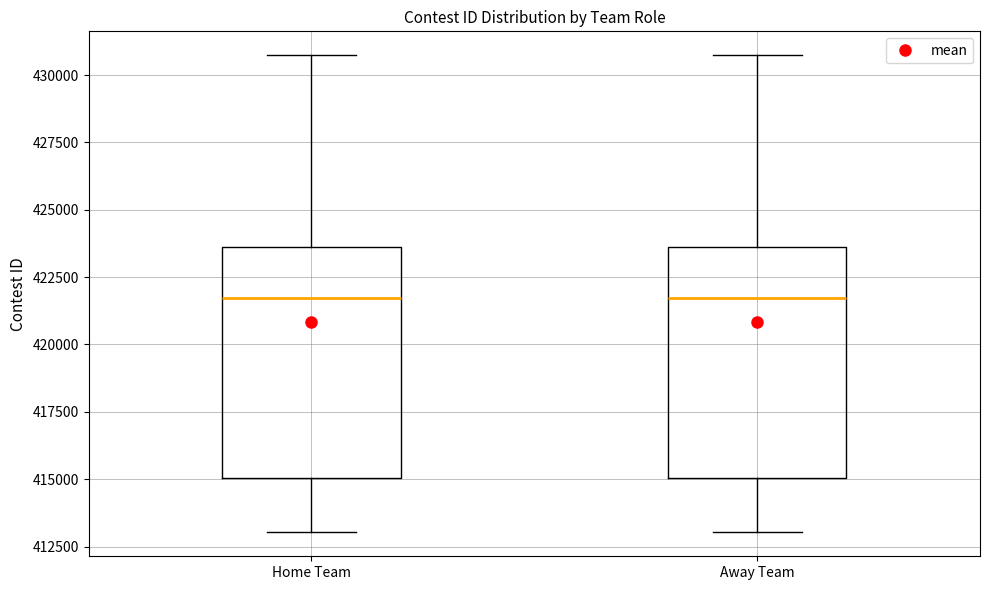

Reading left to right, read every box against the y-axis: the position of its median line, the range the box covers, and the ends of its whiskers. The values are not printed on the chart, so give them approximately, as read against the axis.

Home Team: median 421500, box 415000 to 423500, whiskers 413000 to 430500
Away Team: median 421500, box 415000 to 423500, whiskers 413000 to 430500